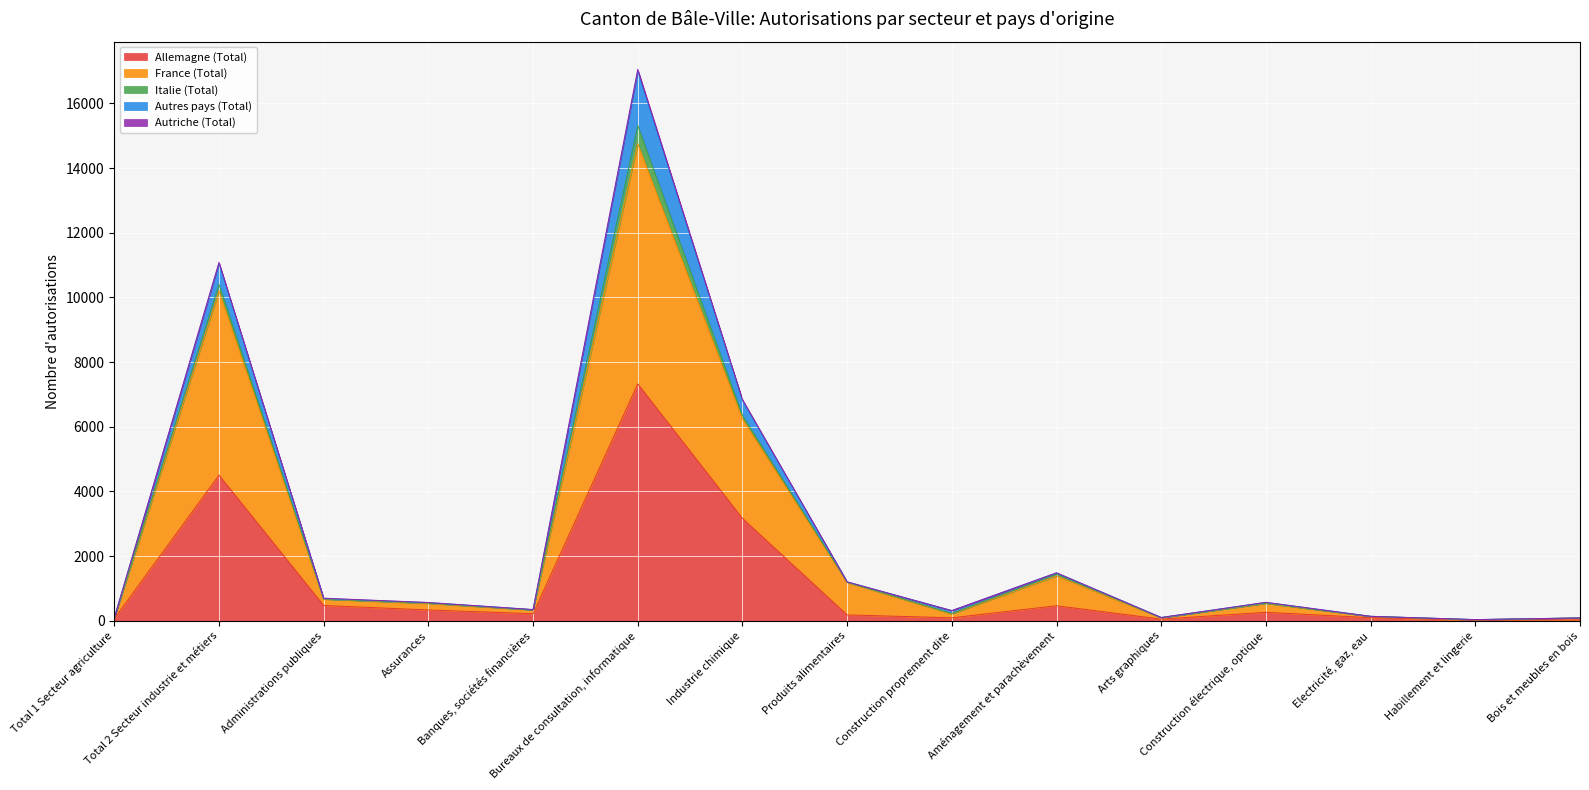

At which label does France (Total) first exceed 536?

Total 2 Secteur industrie et métiers